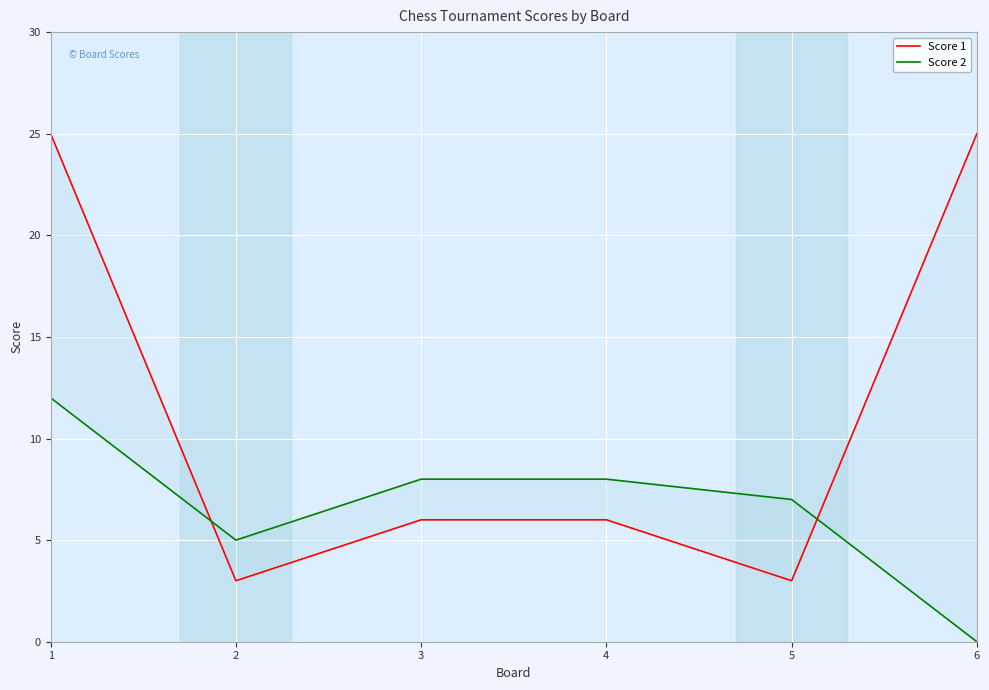

The Score 2 series shows 11 at 4. True or false?

False